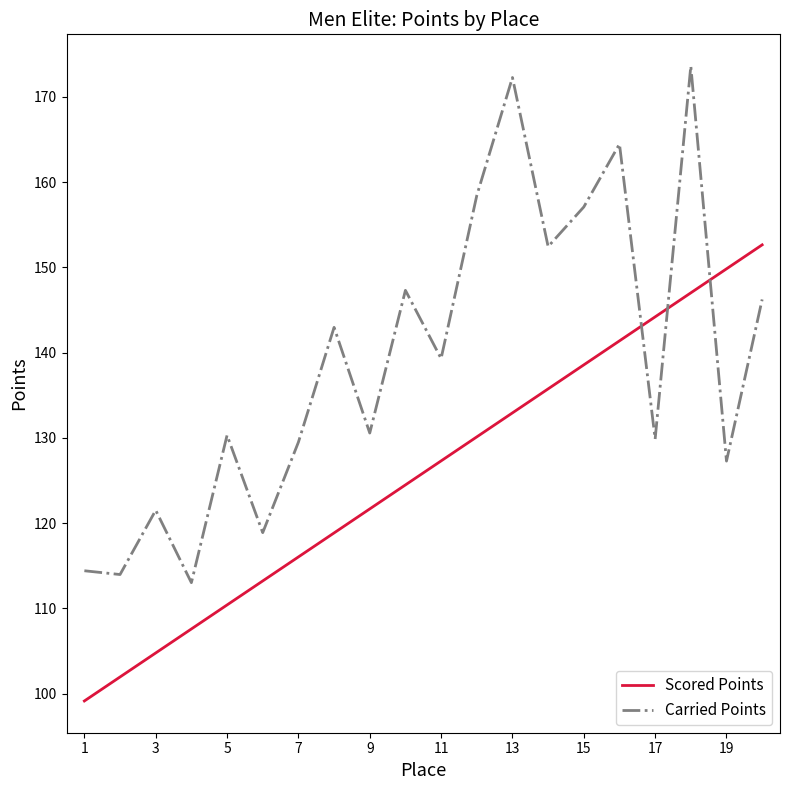

Which series has the largest total across all categories?

Carried Points